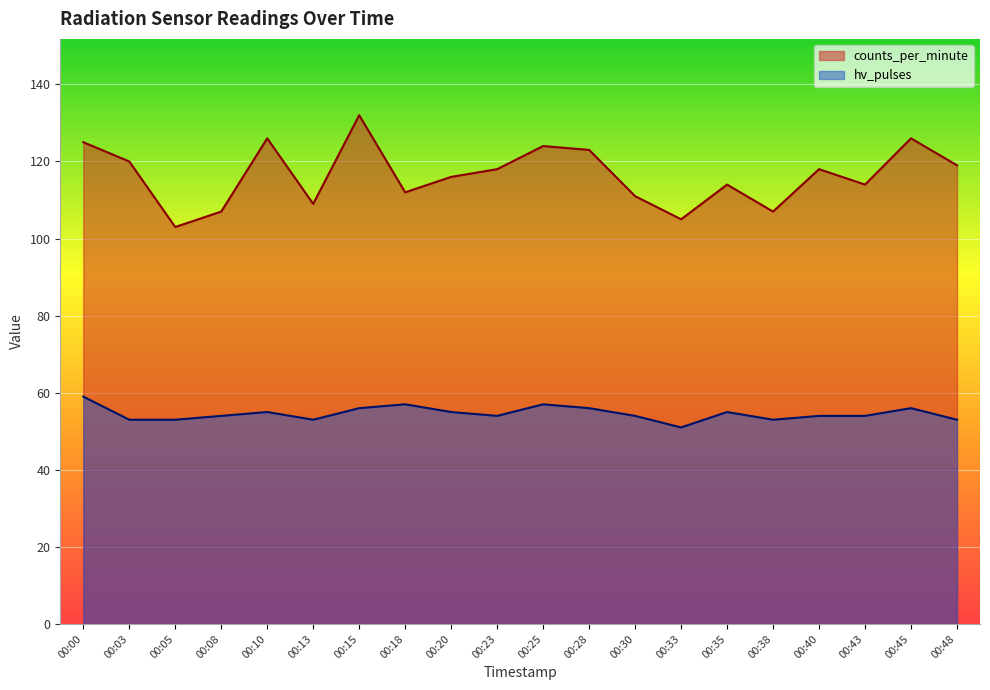

The hv_pulses series shows 36 at 00:18. True or false?

False